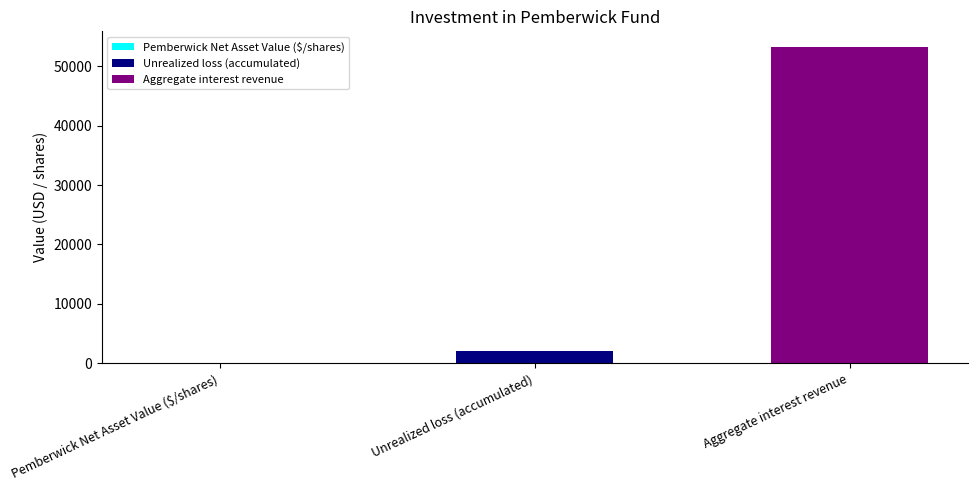

What is the label of the 1st bar from the right?

Aggregate interest revenue